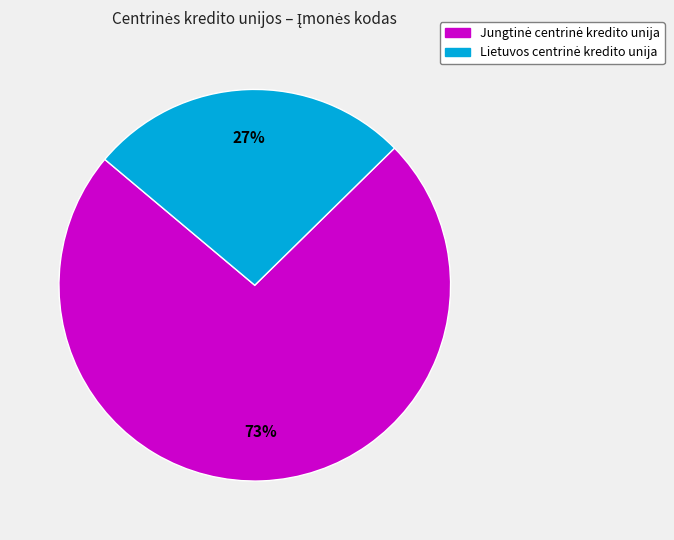

To the nearest percent, what is the average slice percentage?

50%